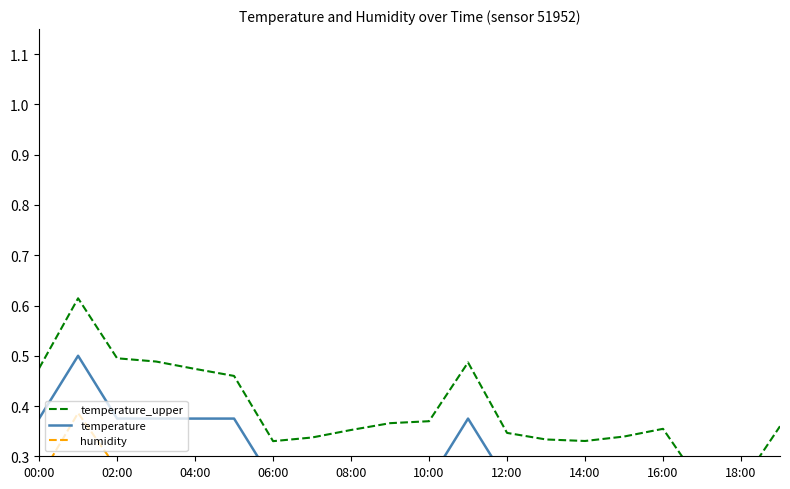

What is the spread (max minus min) of values at 18:00?

0.2